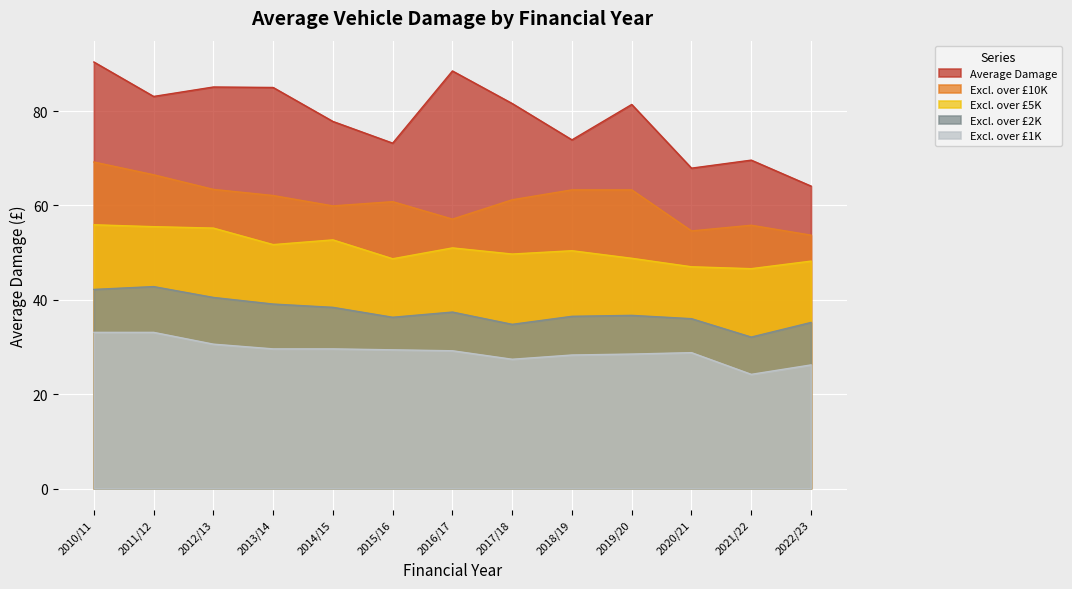

Between 2017/18 and 2015/16, which is larger?

2017/18